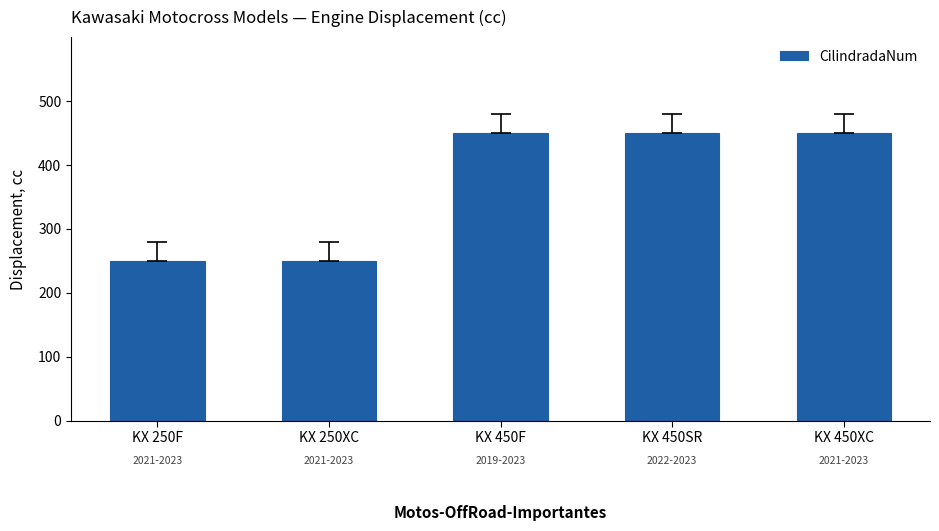

Reading right to left, what are all the values shown in this chart?

KX 450XC=450	KX 450SR=450	KX 450F=450	KX 250XC=250	KX 250F=250